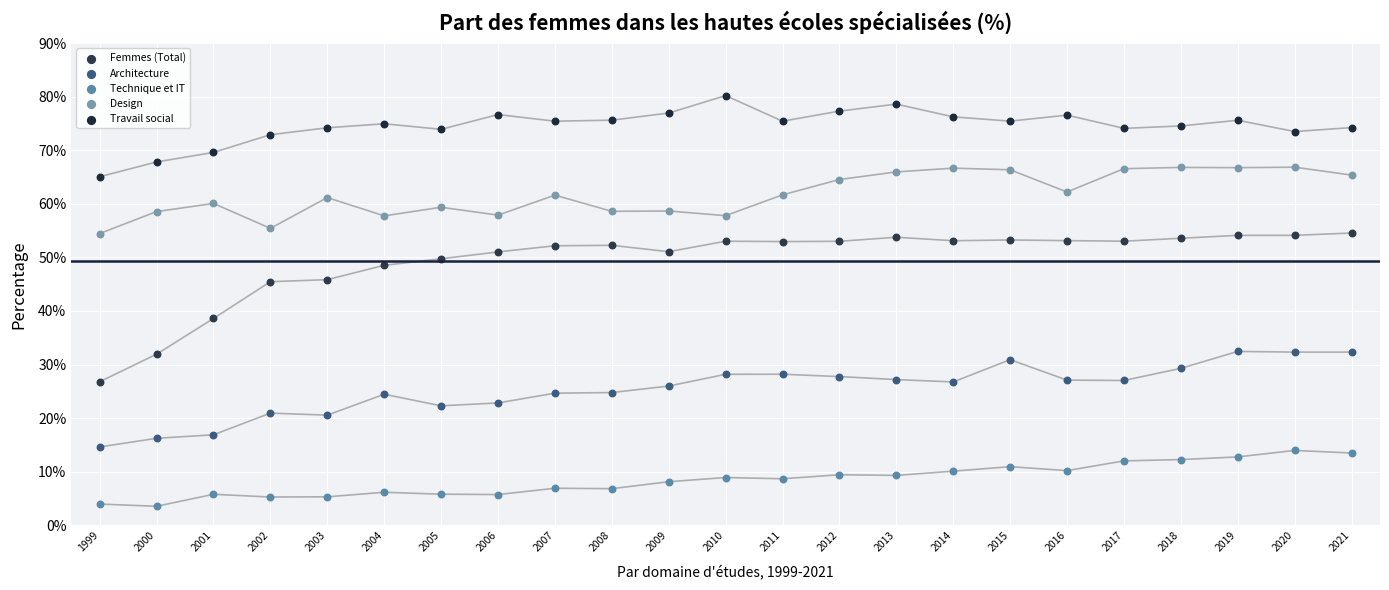

Which series contains the highest Y value?

Travail social